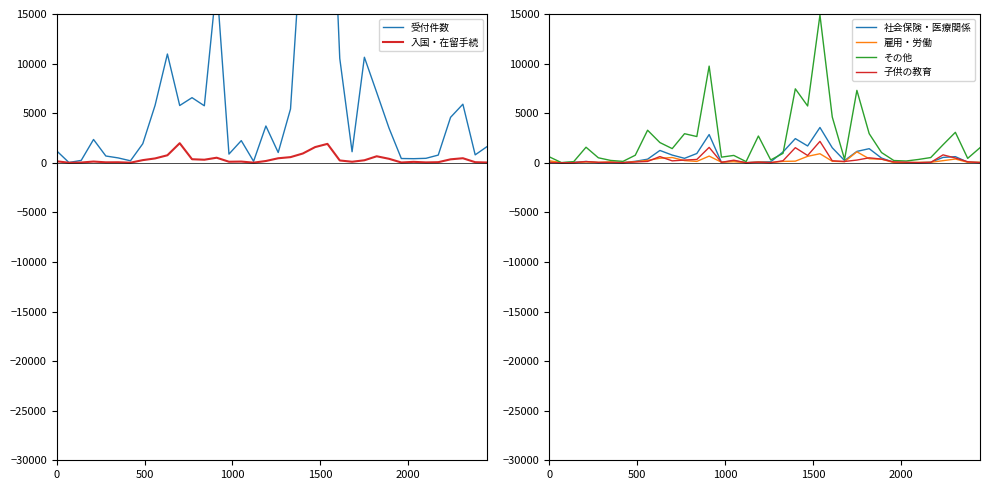

How many interior local peaks does the その他 series have?

10